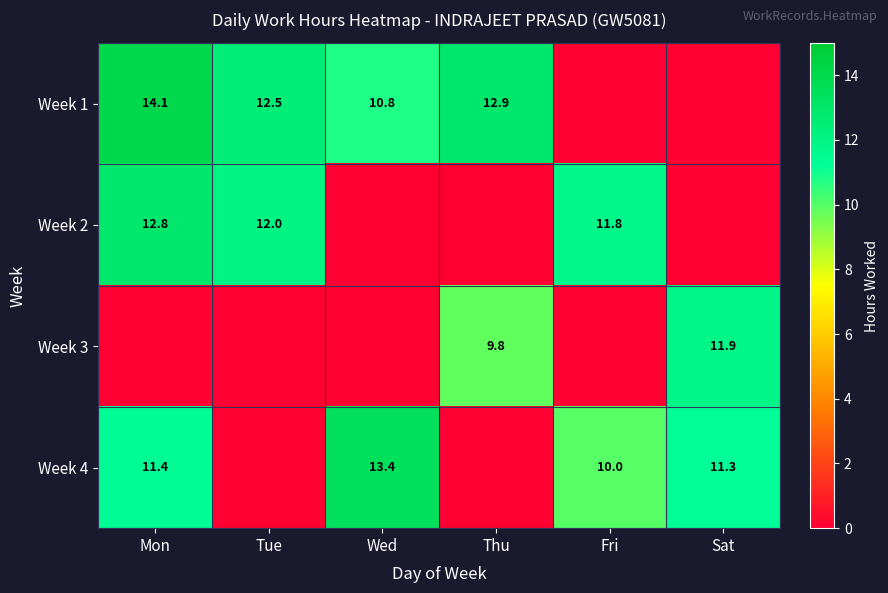

The Week 1 series shows 5.8 at Thu. True or false?

False